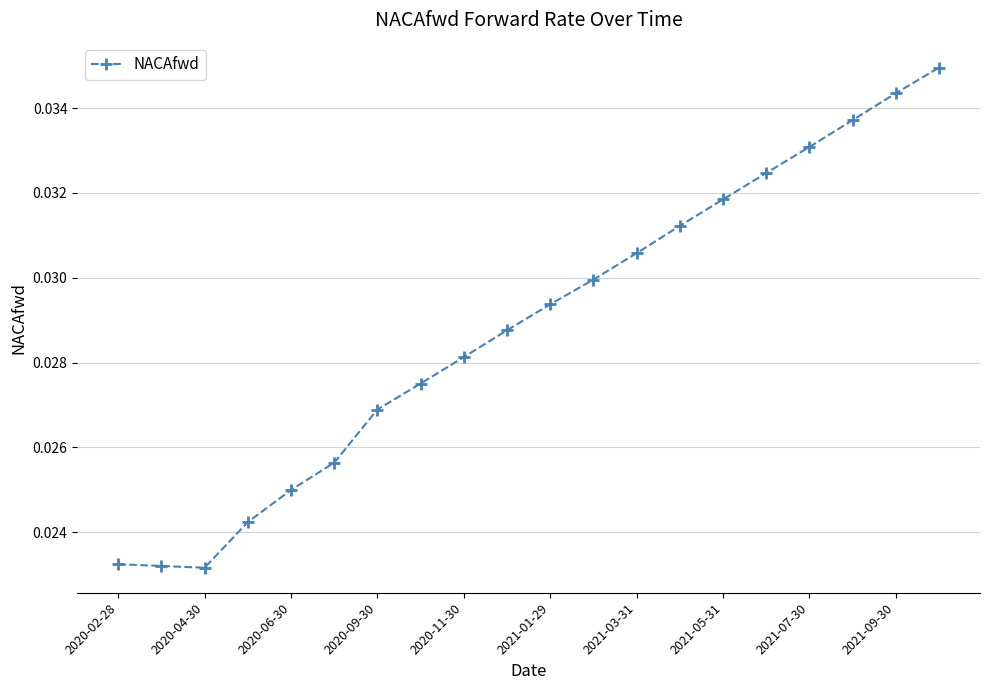

What is the sum of all values?

0.6